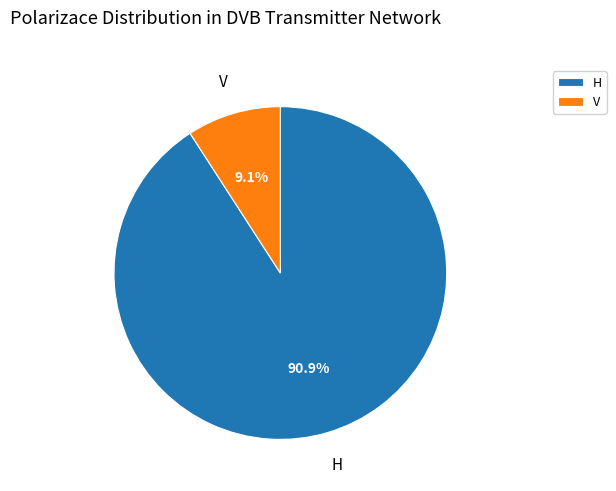

Which slice is the largest?

H